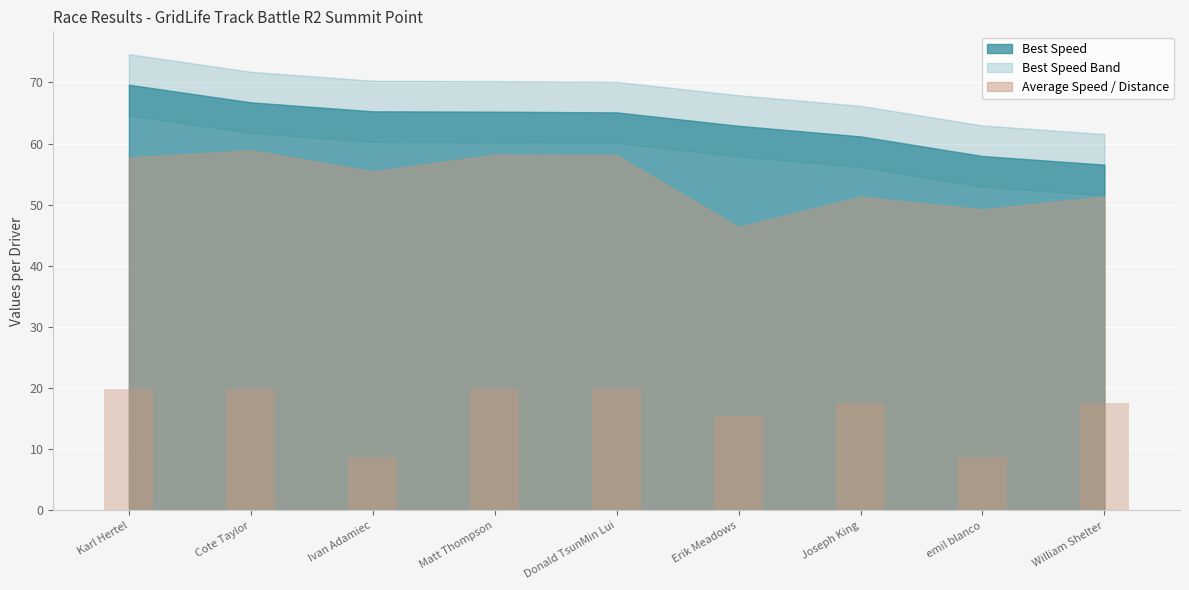

Where does the data first go above 17?

Karl Hertel